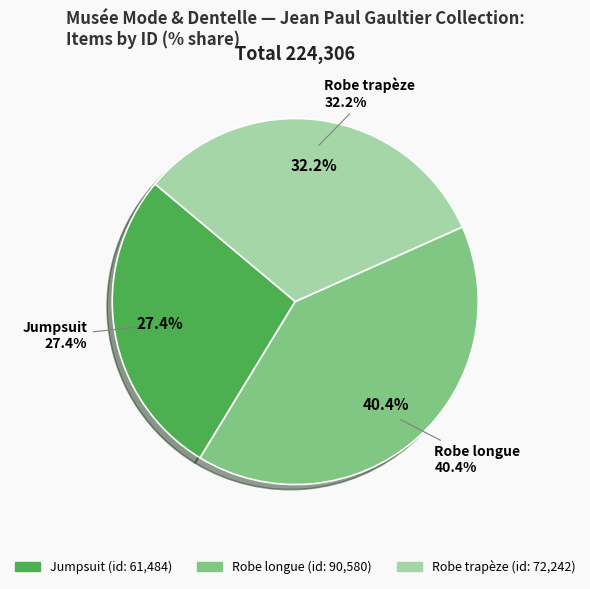

The Jumpsuit slice represents 20% of the pie. True or false?

False